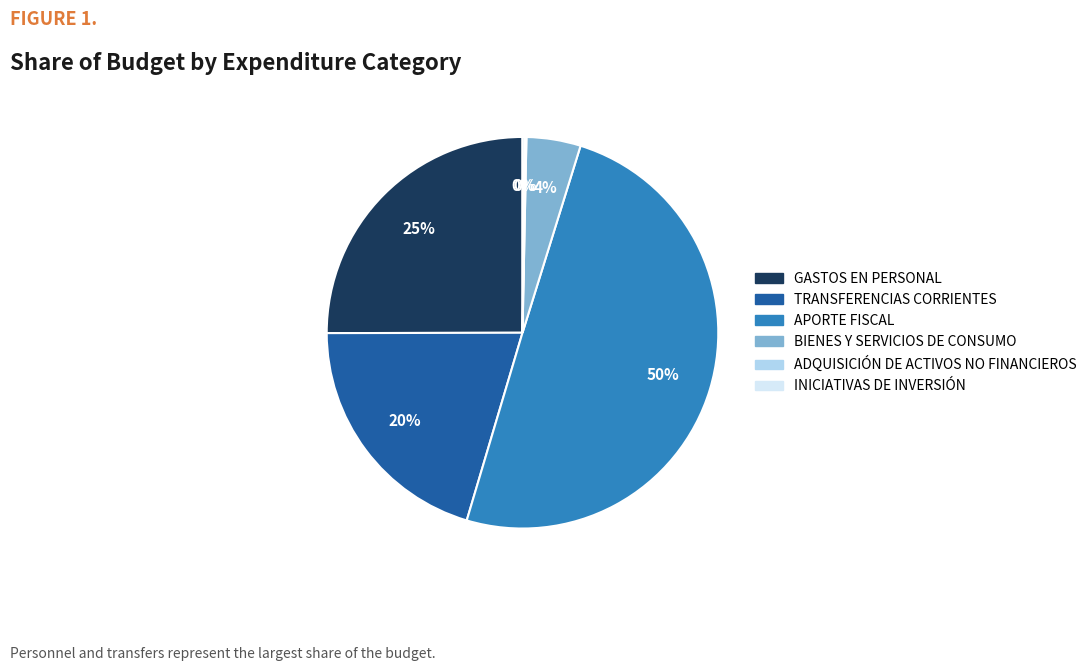

Which has a higher value, APORTE FISCAL or TRANSFERENCIAS CORRIENTES?

APORTE FISCAL